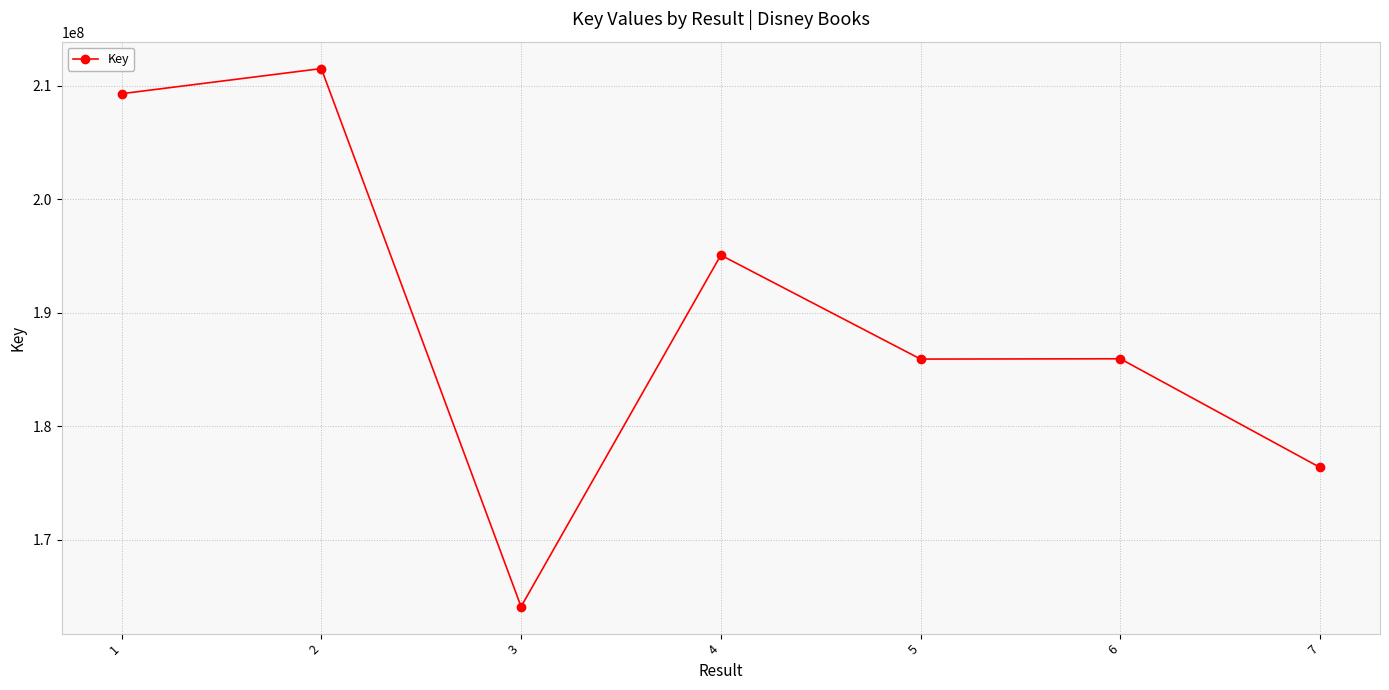

What value does the data have at 5, to the nearest 50?

185911700